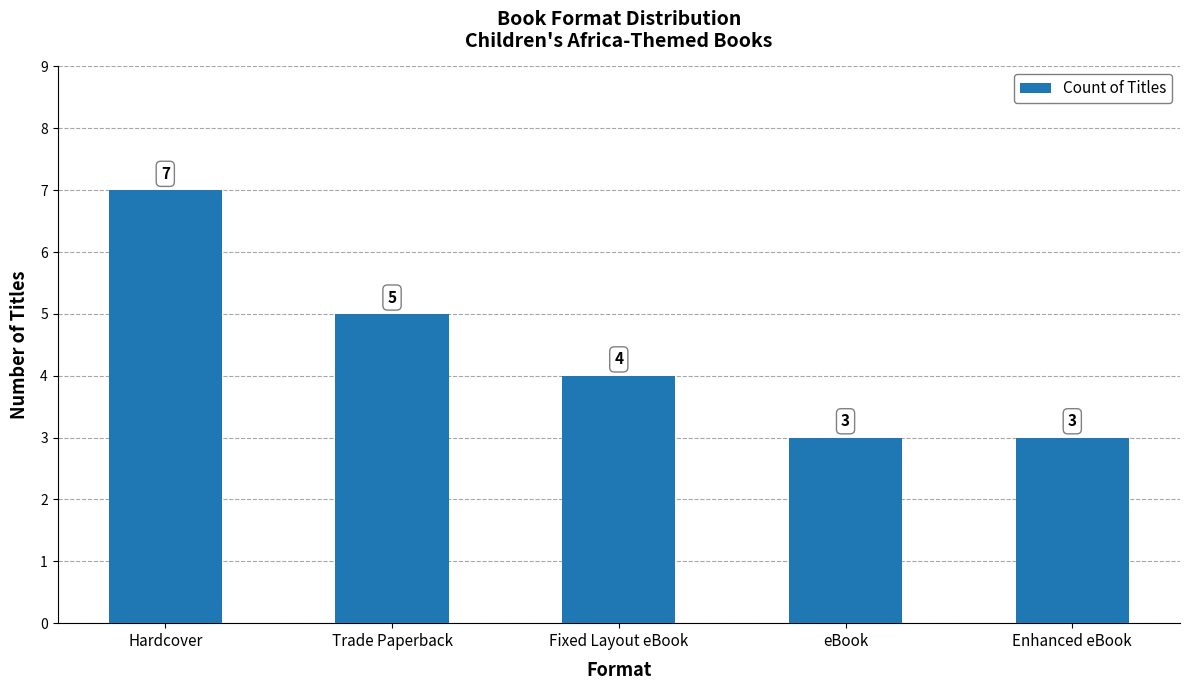

What is the change in value from Hardcover to Enhanced eBook?

-4